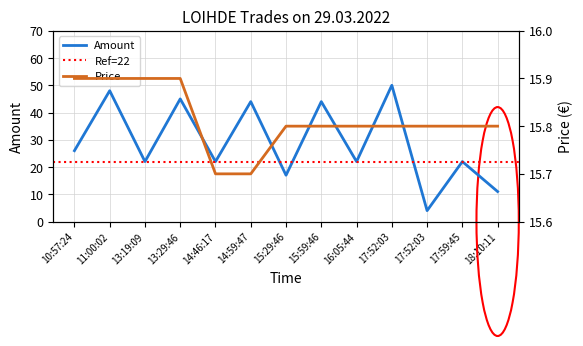

What is the label of the 11th point from the left?

17:52:03